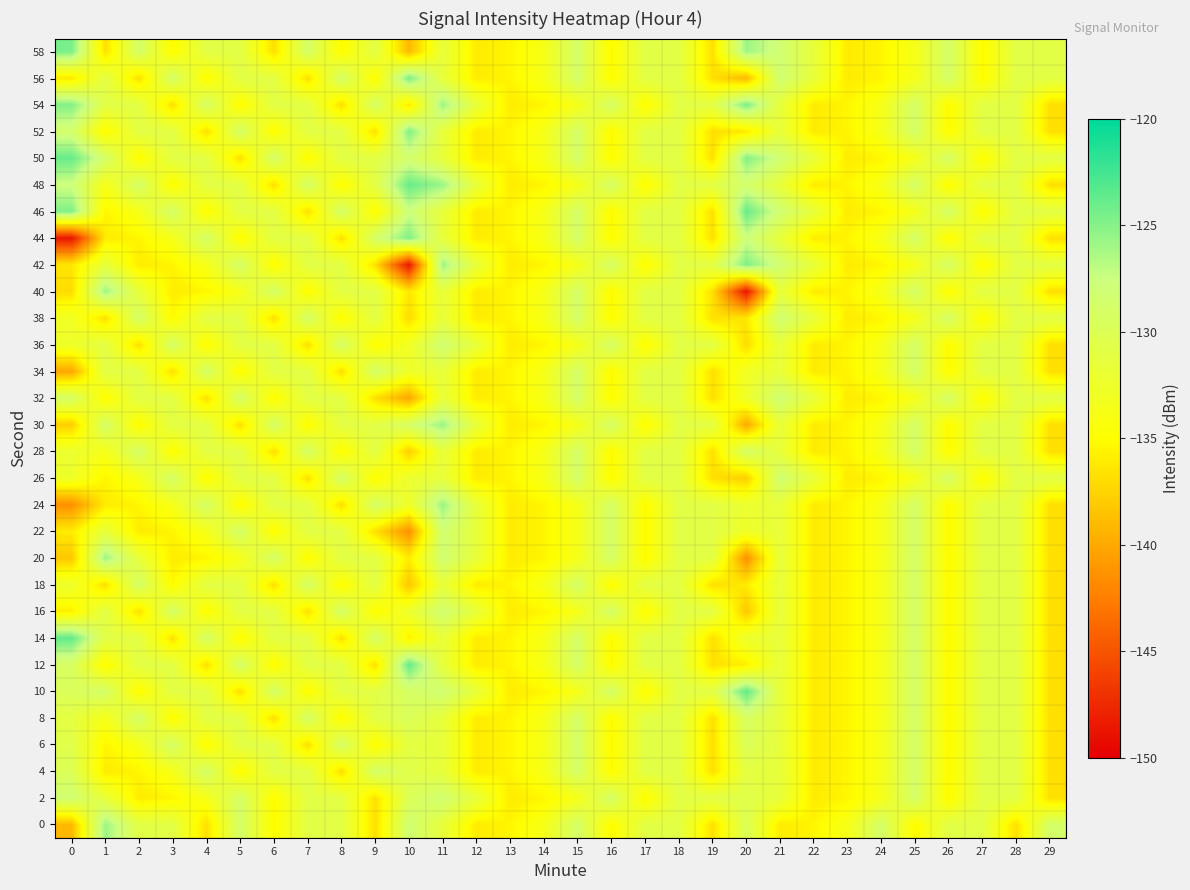

What is the greatest value displayed?

-123.7